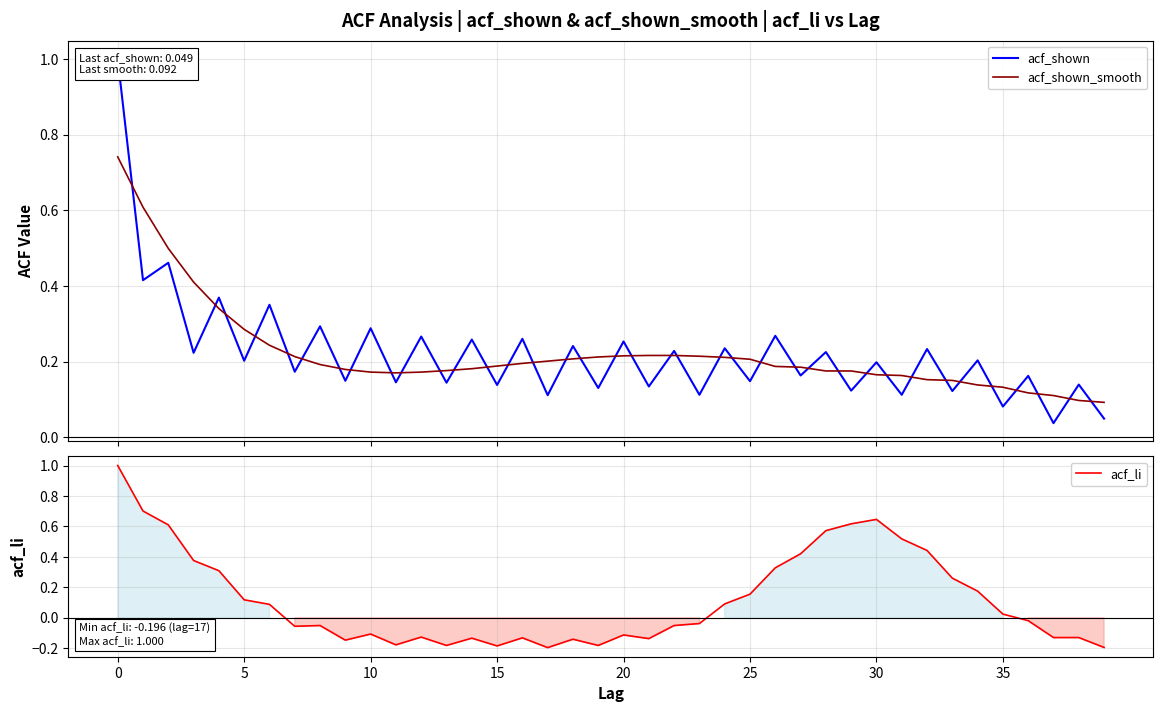

What is the difference between the highest and lowest values at 28?

0.4